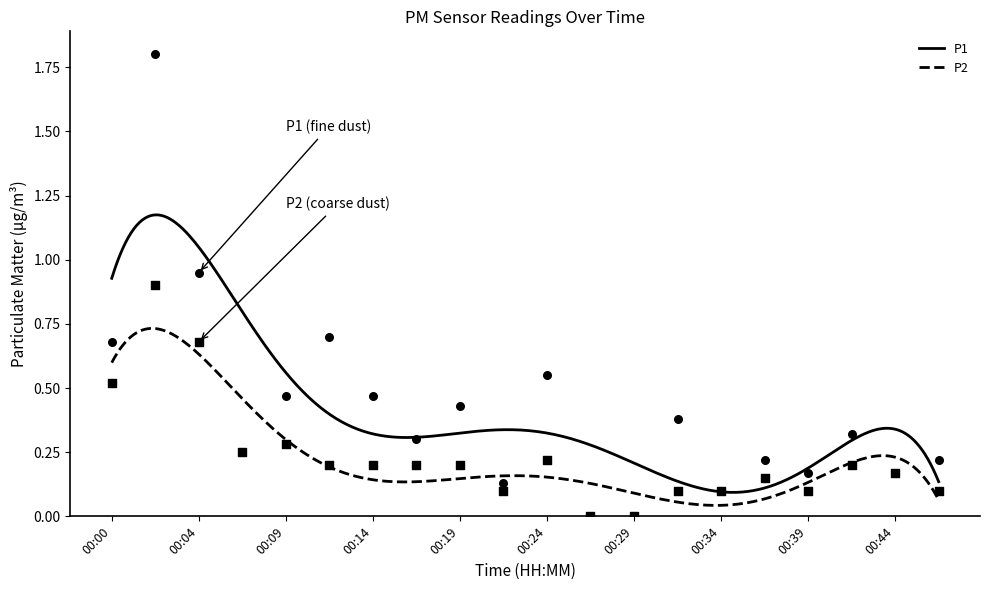

True or false: P1 and P2 intersect in this chart.

False